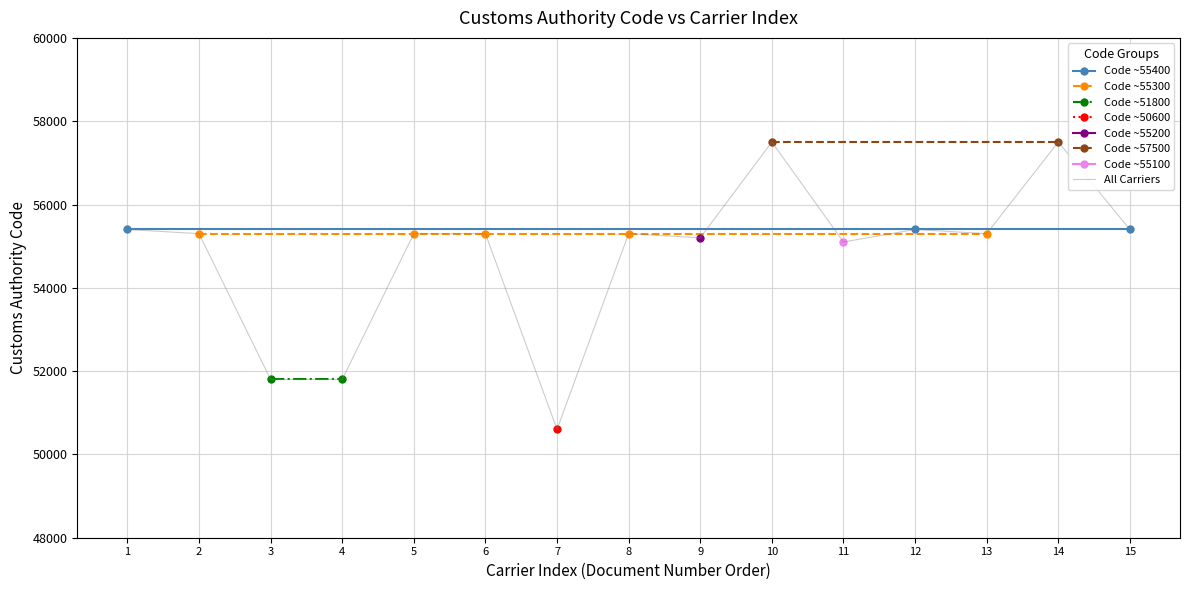

What is the highest value of the All Carriers series?

57500